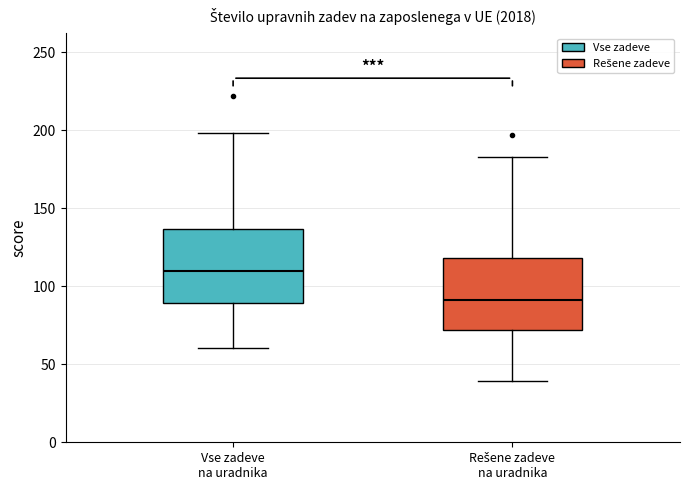

Reading left to right, transcribe this box plot: for each box, give where its median line is, the range the box spans, and where its two whiskers end, as read against the y-axis. The values are not printed on the chart, so give them approximately, as read against the axis.

Vse zadeve na uradnika: median 110, box 90 to 135, whiskers 60 to 200
Rešene zadeve na uradnika: median 90, box 70 to 120, whiskers 40 to 185